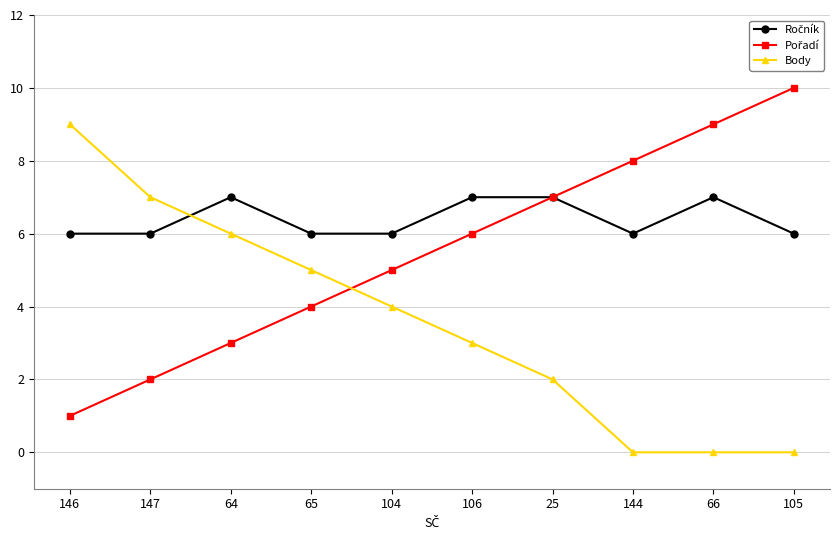

How many distinct data groups are displayed?

3